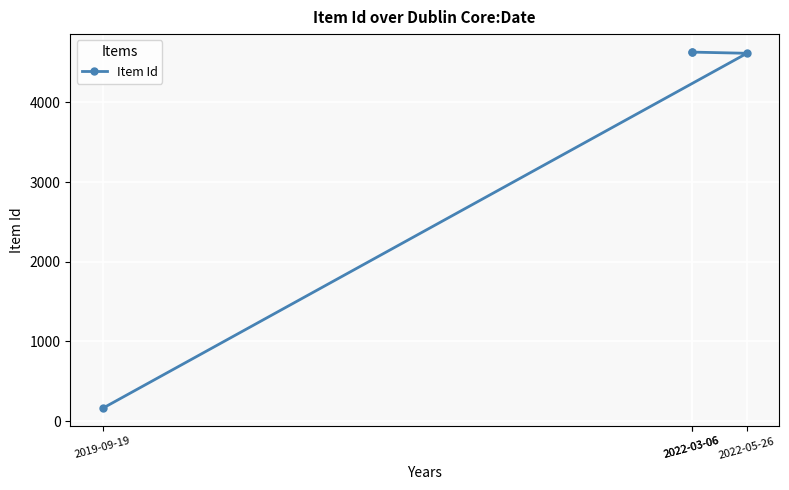

What is the ratio of the value at 2022-03-06 to the value at 2022-03-06?

1.0